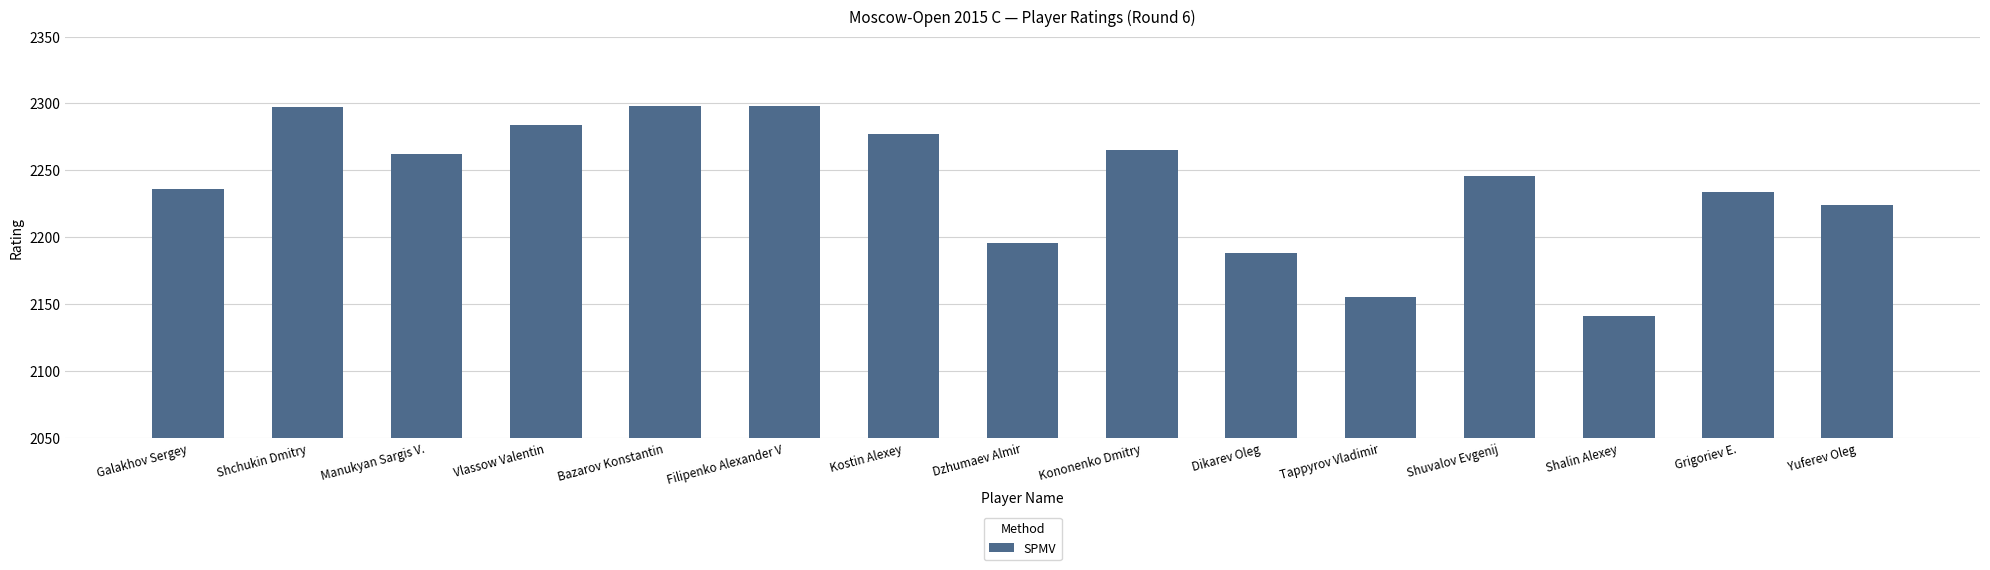

Does the chart contain stacked bars?

No